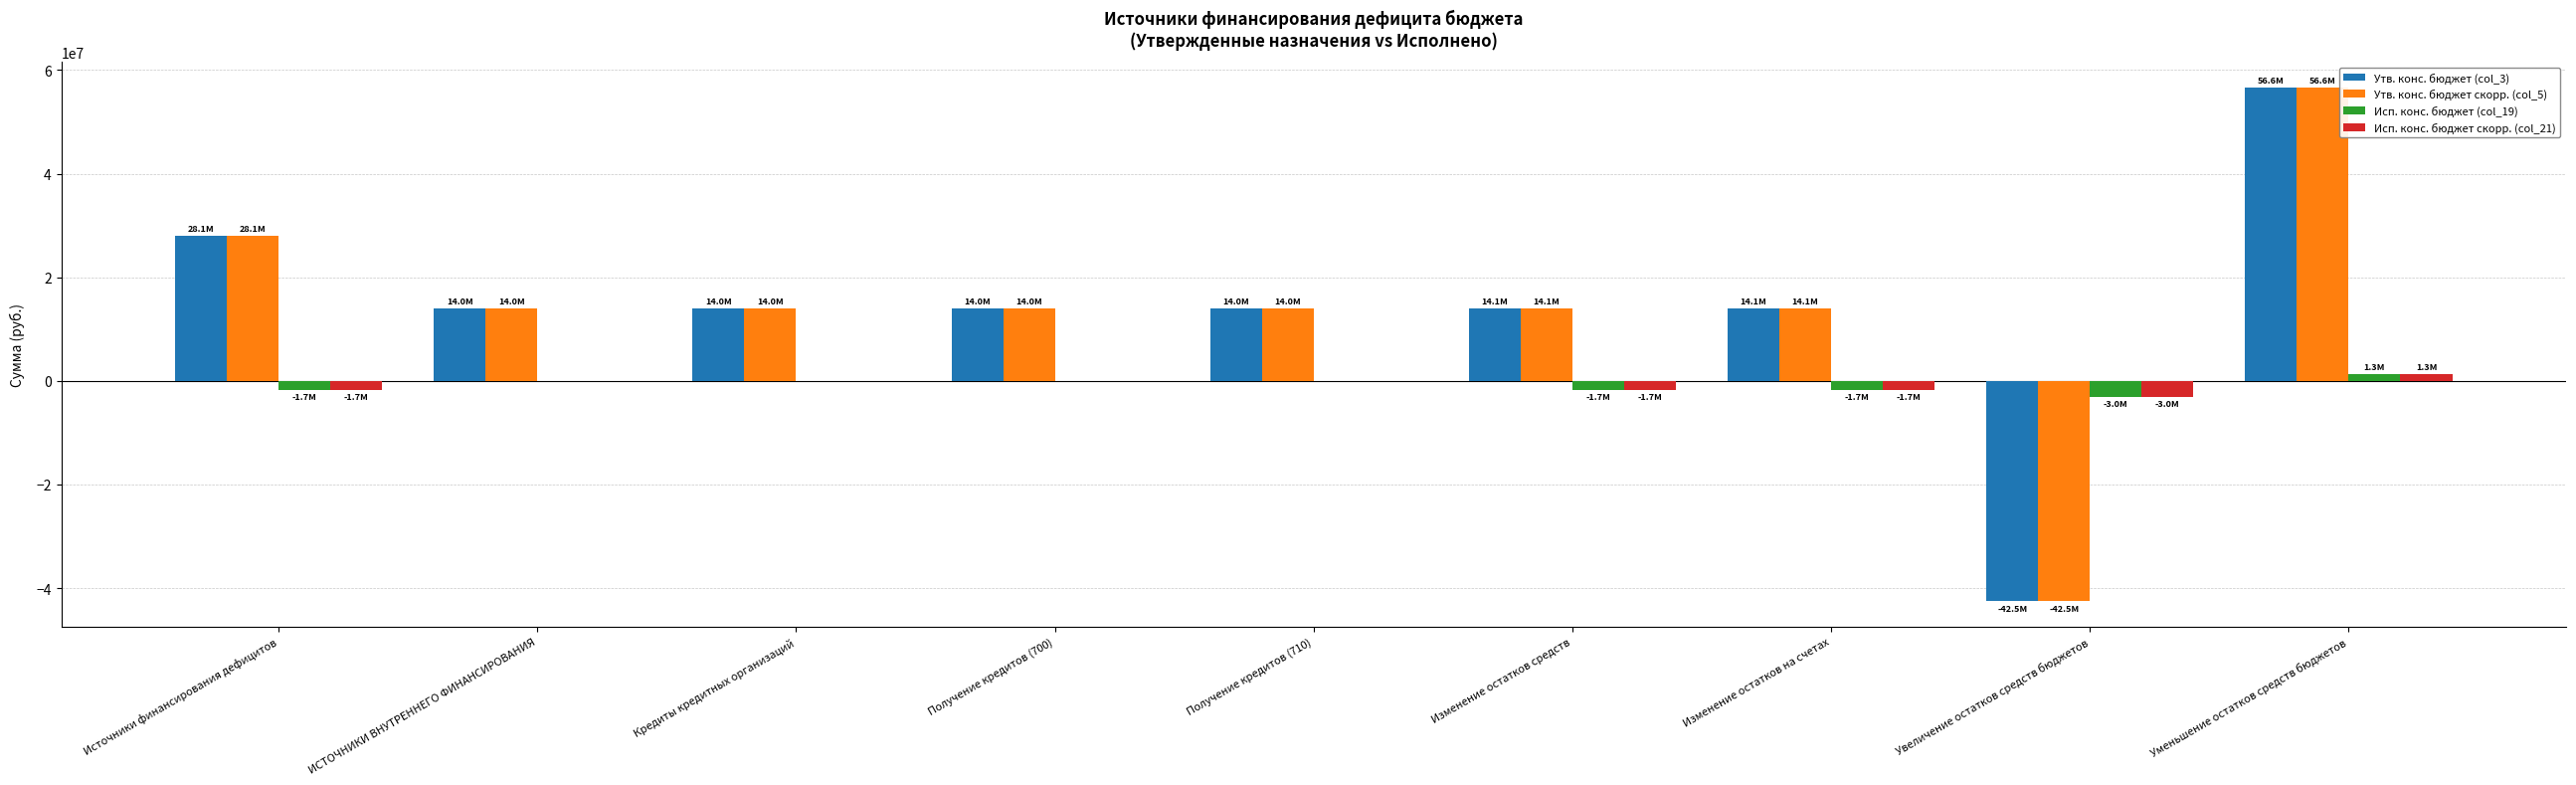

What is the greatest value displayed?

56605500.0